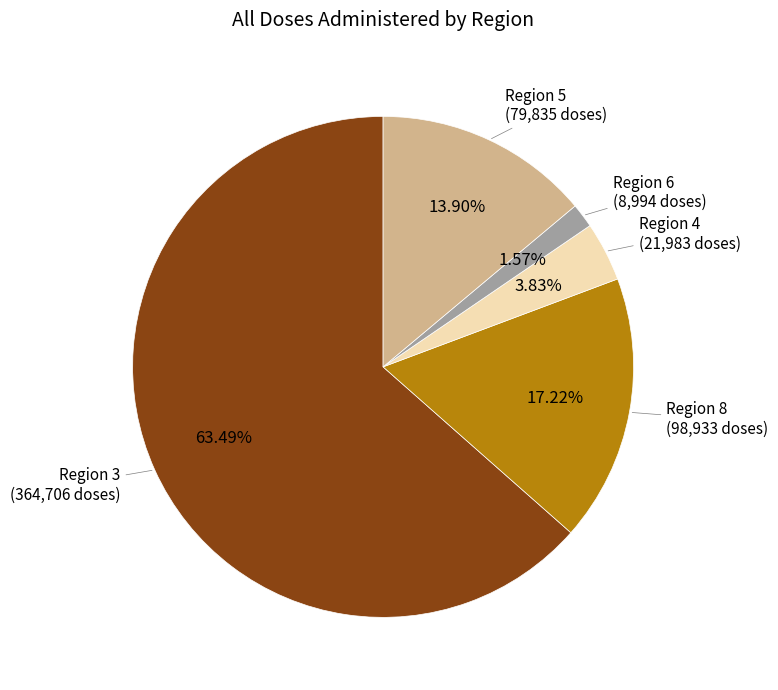

To the nearest percent, what is the average slice percentage?

20%